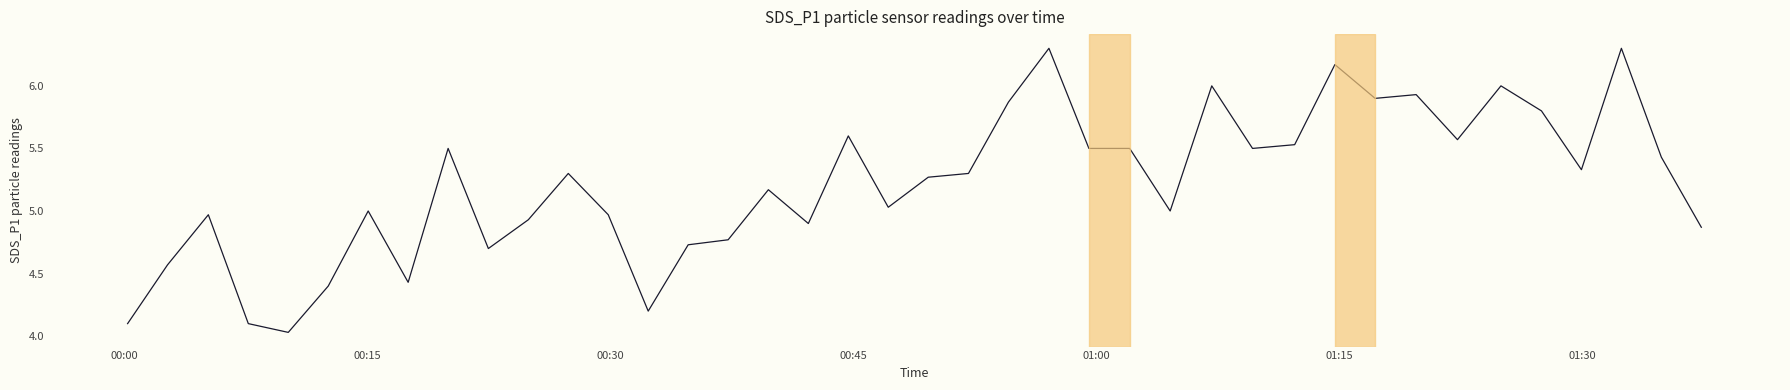

What is the difference between the maximum and minimum values?

2.3